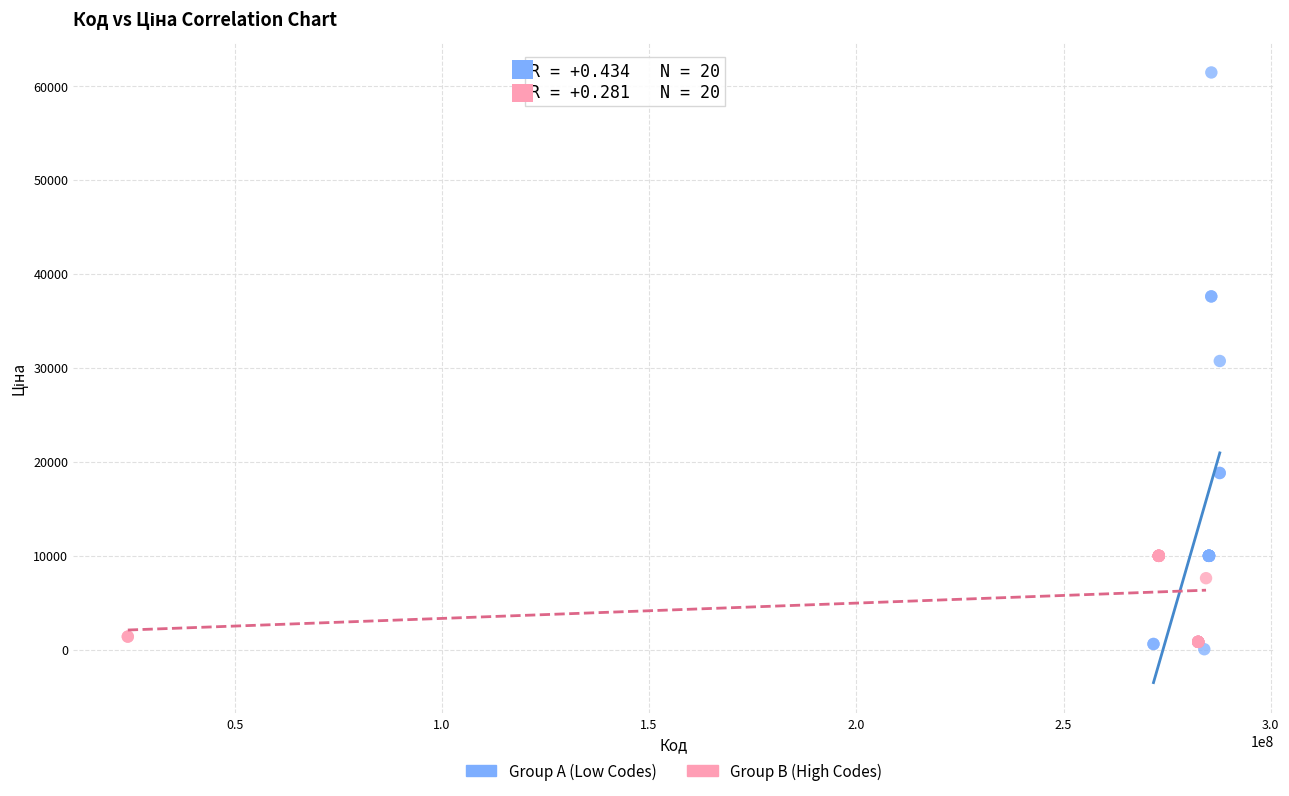

Which series contains the highest Y value?

Group A (Low Codes)